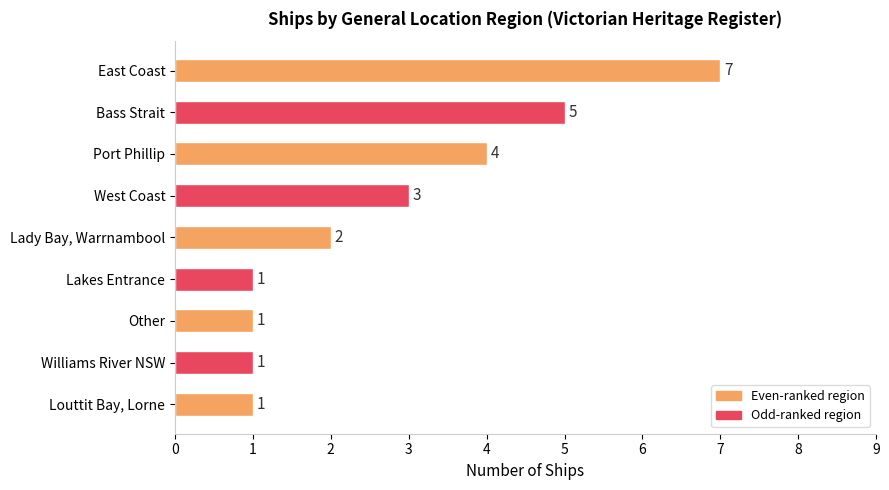

How many series are shown in this chart?

1